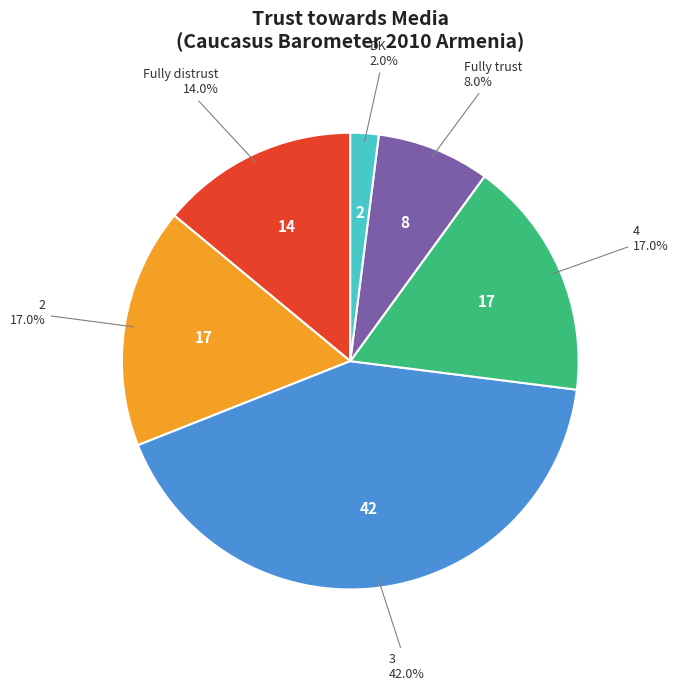

To the nearest percent, what is the combined percentage of DK and 2?

19%